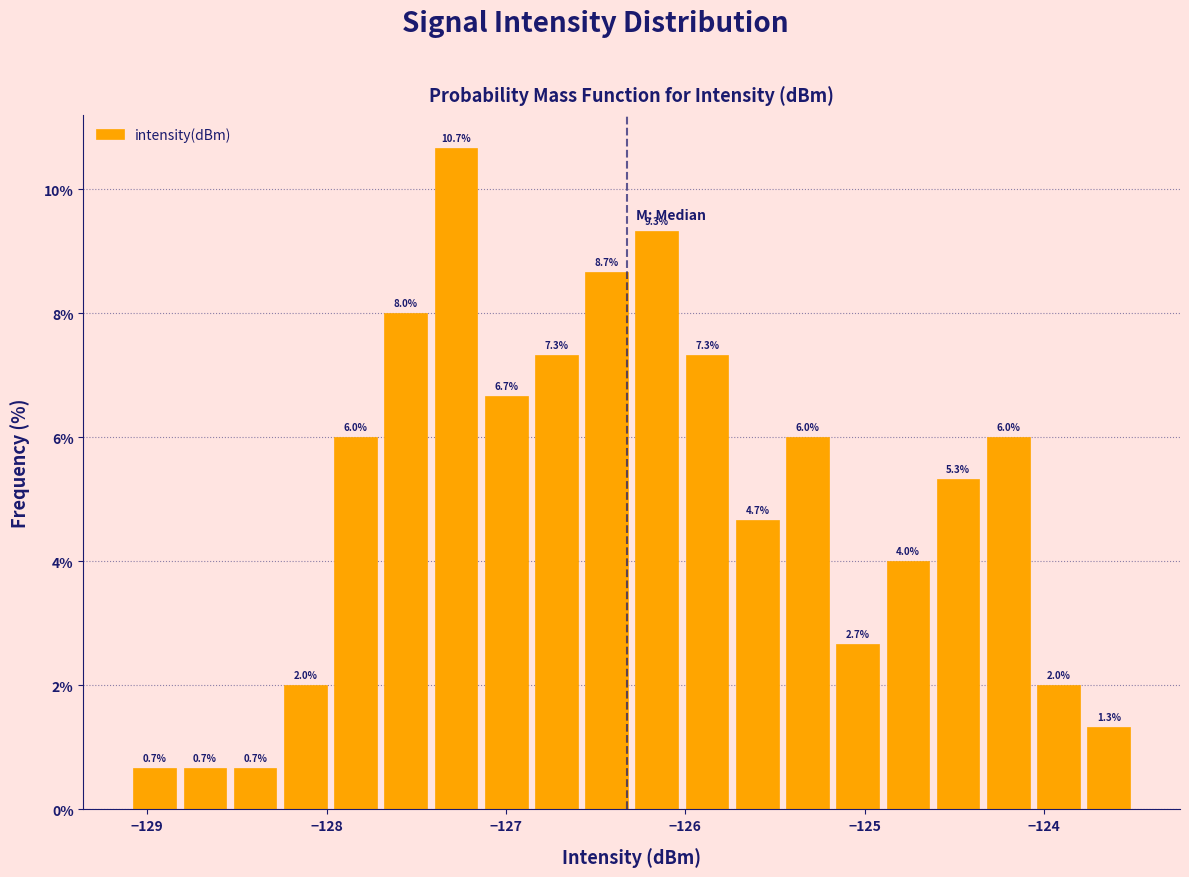

Read against the x-axis, roughly where is the centre of the tallest bar?

-127.3